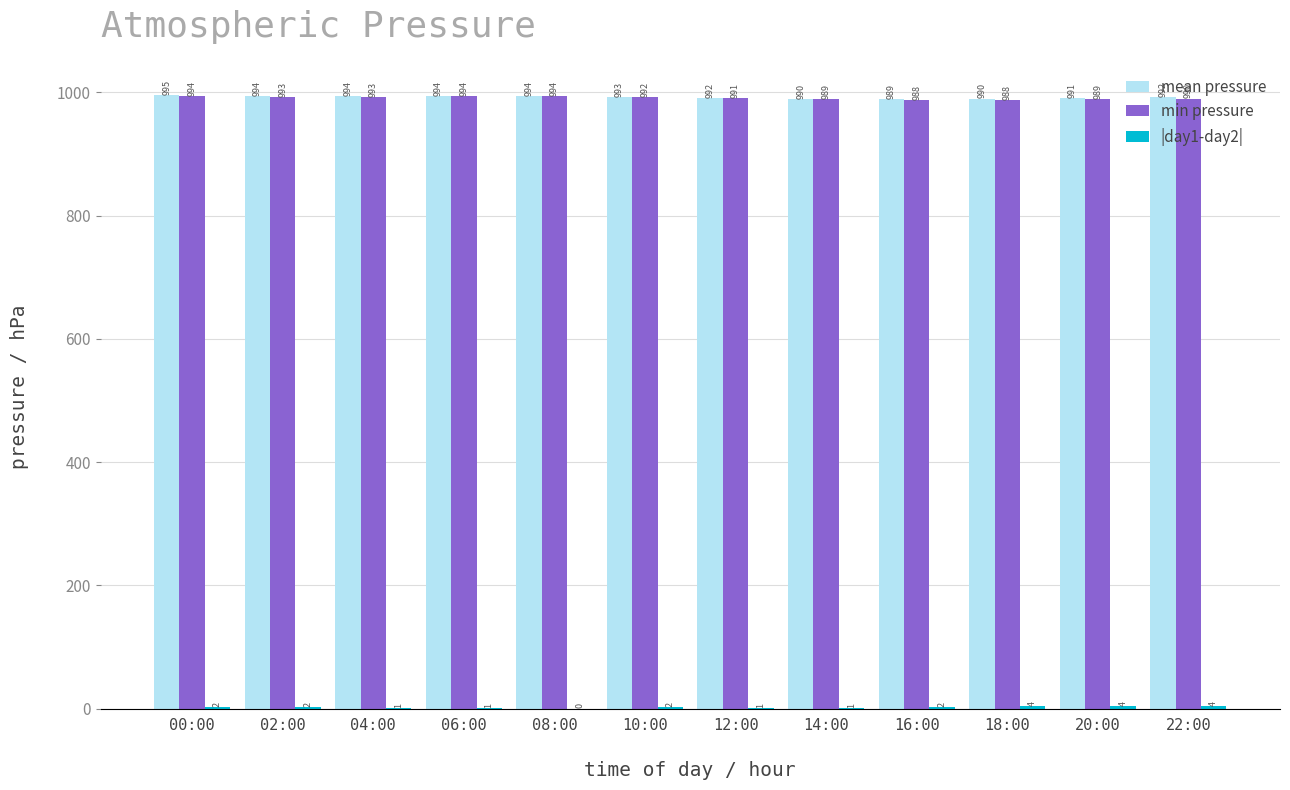

Are the bars grouped side by side (vs. stacked)?

Yes